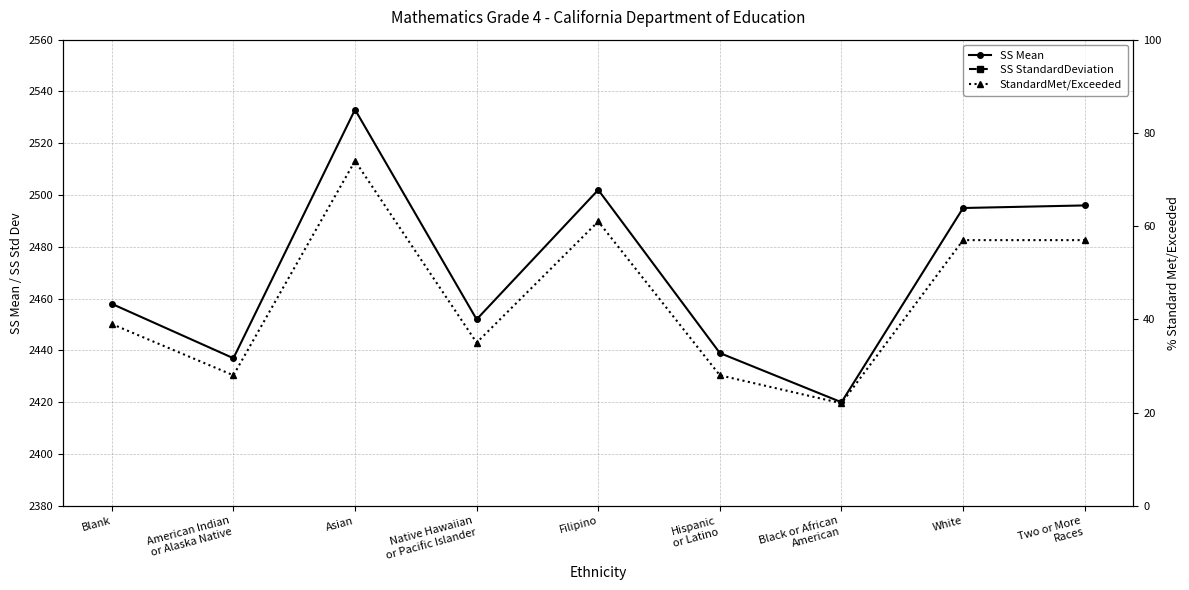

List the labels in order of StandardMet/Exceeded value, largest first.

Asian, Filipino, White, Two or More
Races, Blank, Native Hawaiian
or Pacific Islander, American Indian
or Alaska Native, Hispanic
or Latino, Black or African
American